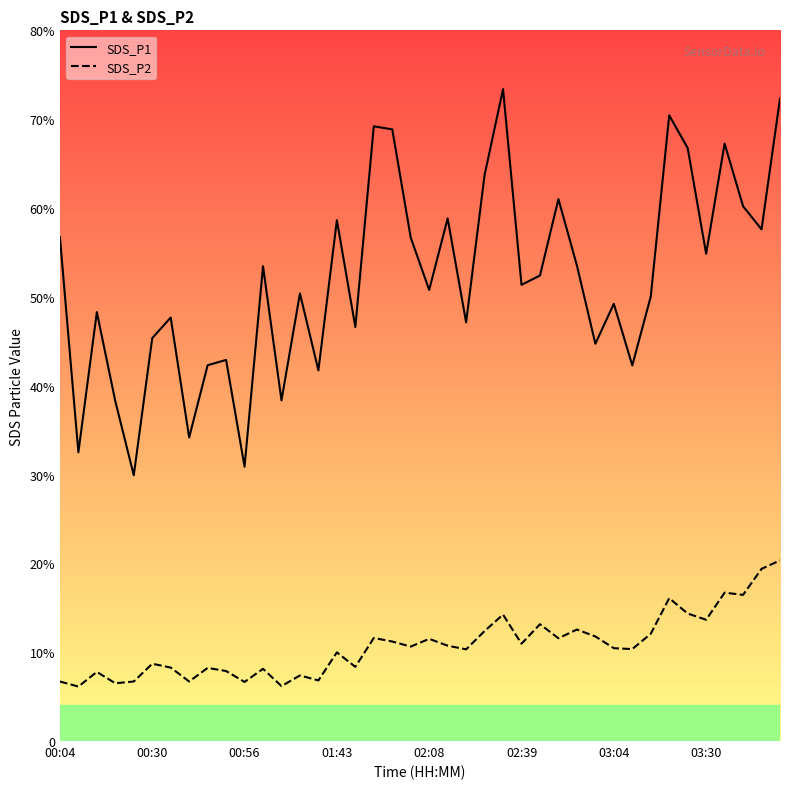

True or false: SDS_P2 and SDS_P1 intersect in this chart.

False